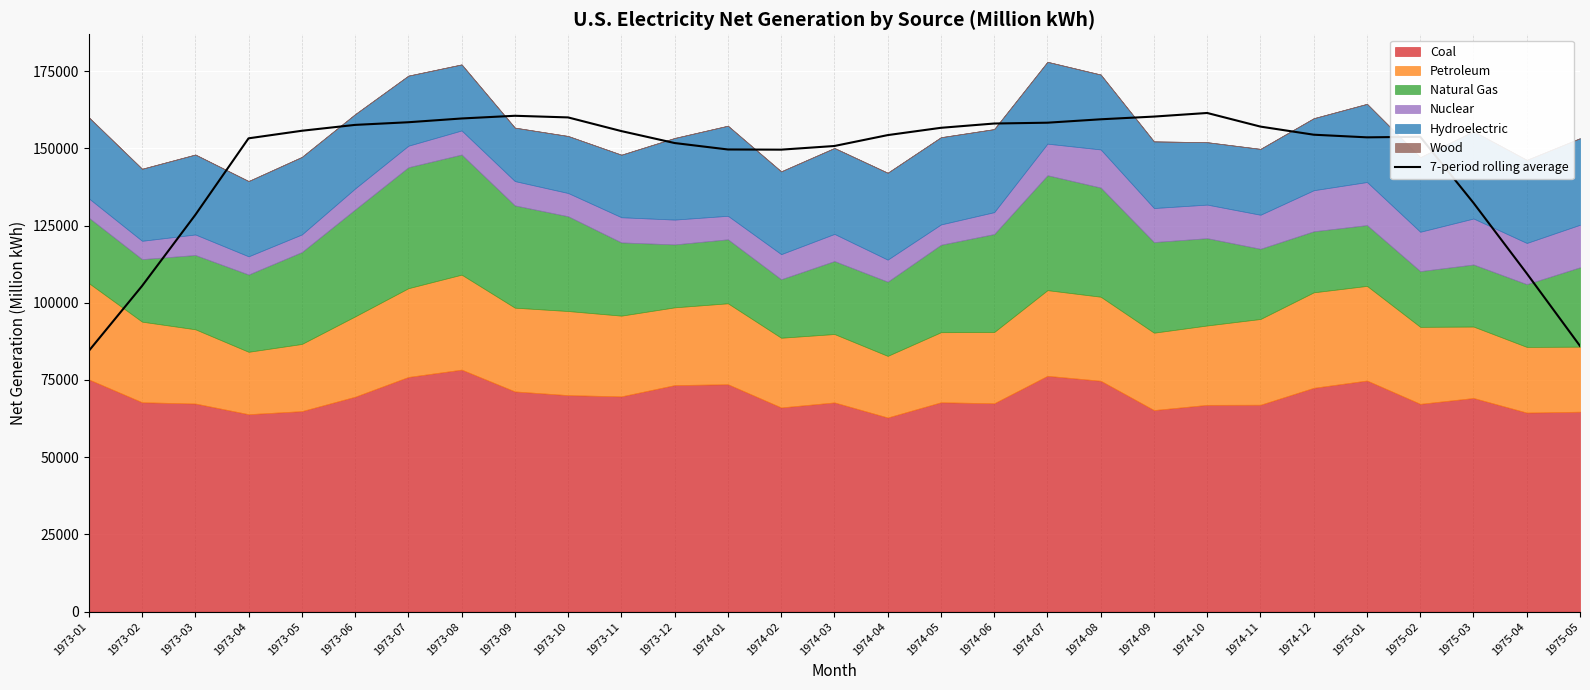

The value of 7-period rolling average at 1973-11 is 155583.8. True or false?

True